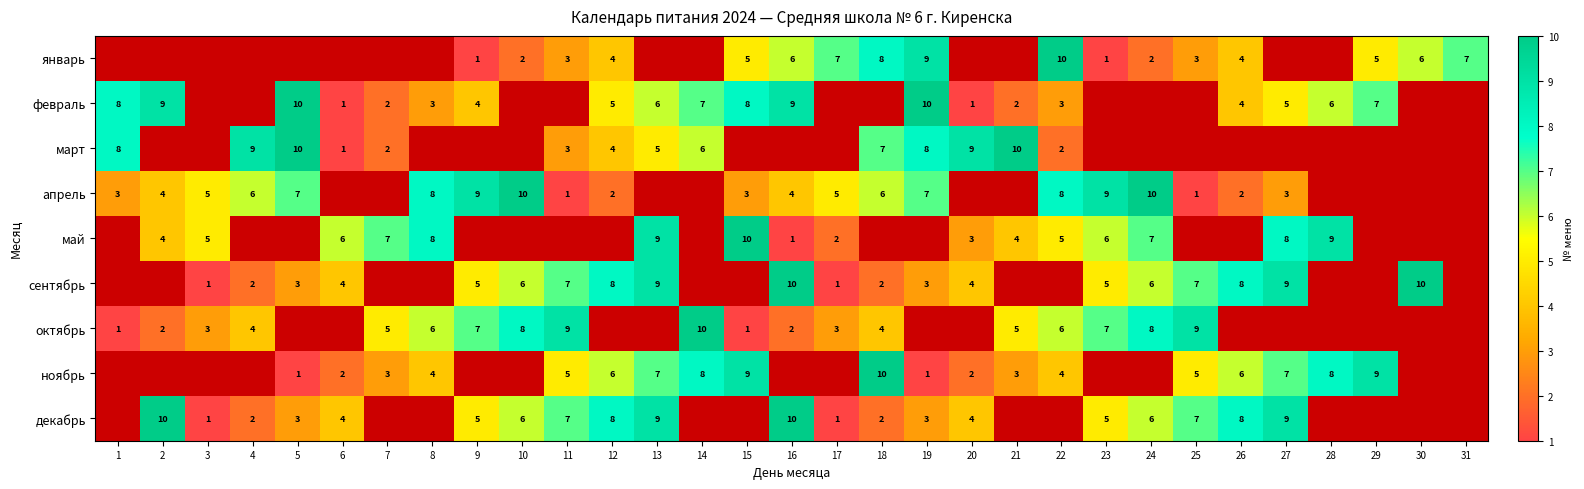

The value of февраль at 1 is 2. True or false?

False